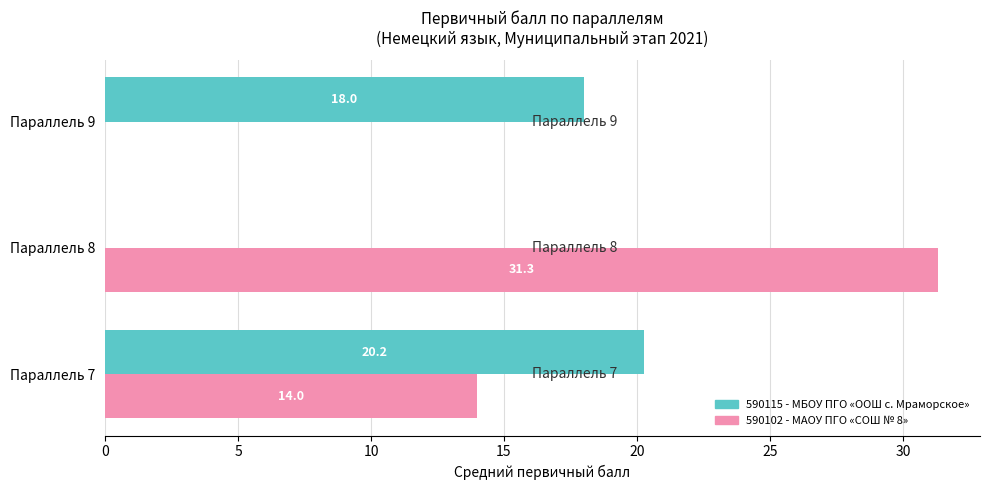

True or false: 590115 - МБОУ ПГО «ООШ с. Мраморское» has a value of 13.0 at Параллель 8.

False